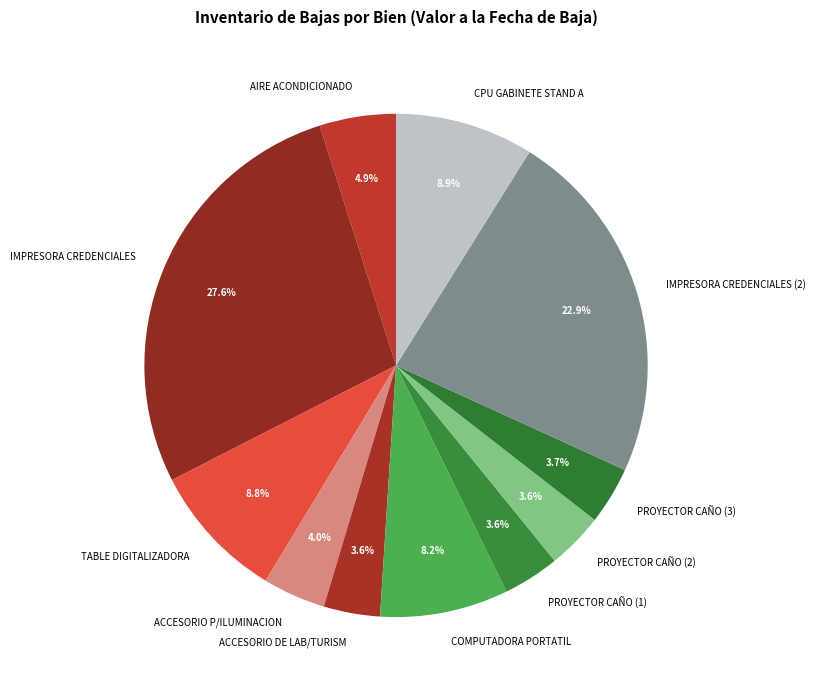

Which slice is the largest?

IMPRESORA CREDENCIALES